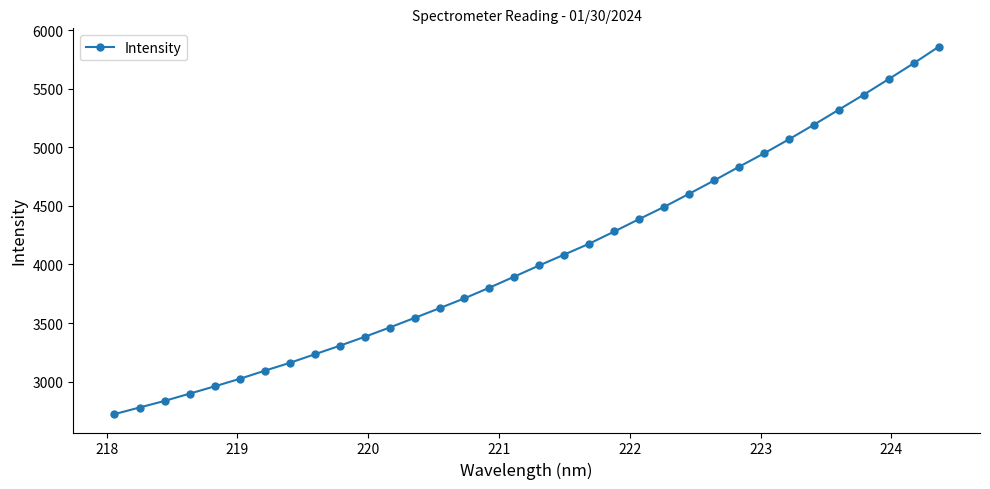

What is the value of the 29th point from the left?

5195.2